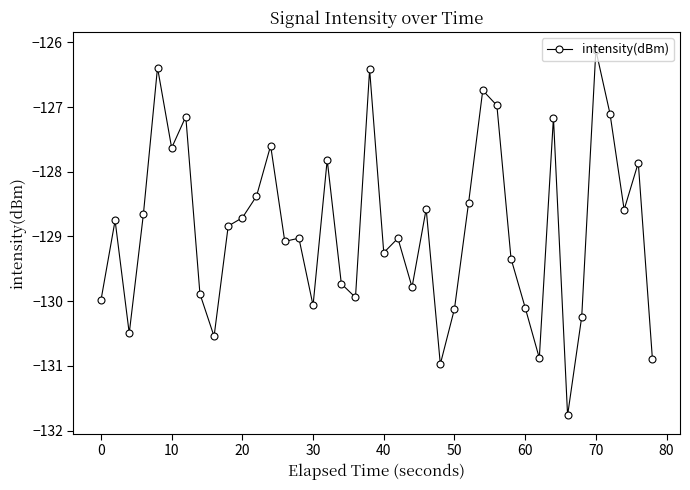

What is the average value?

-128.9